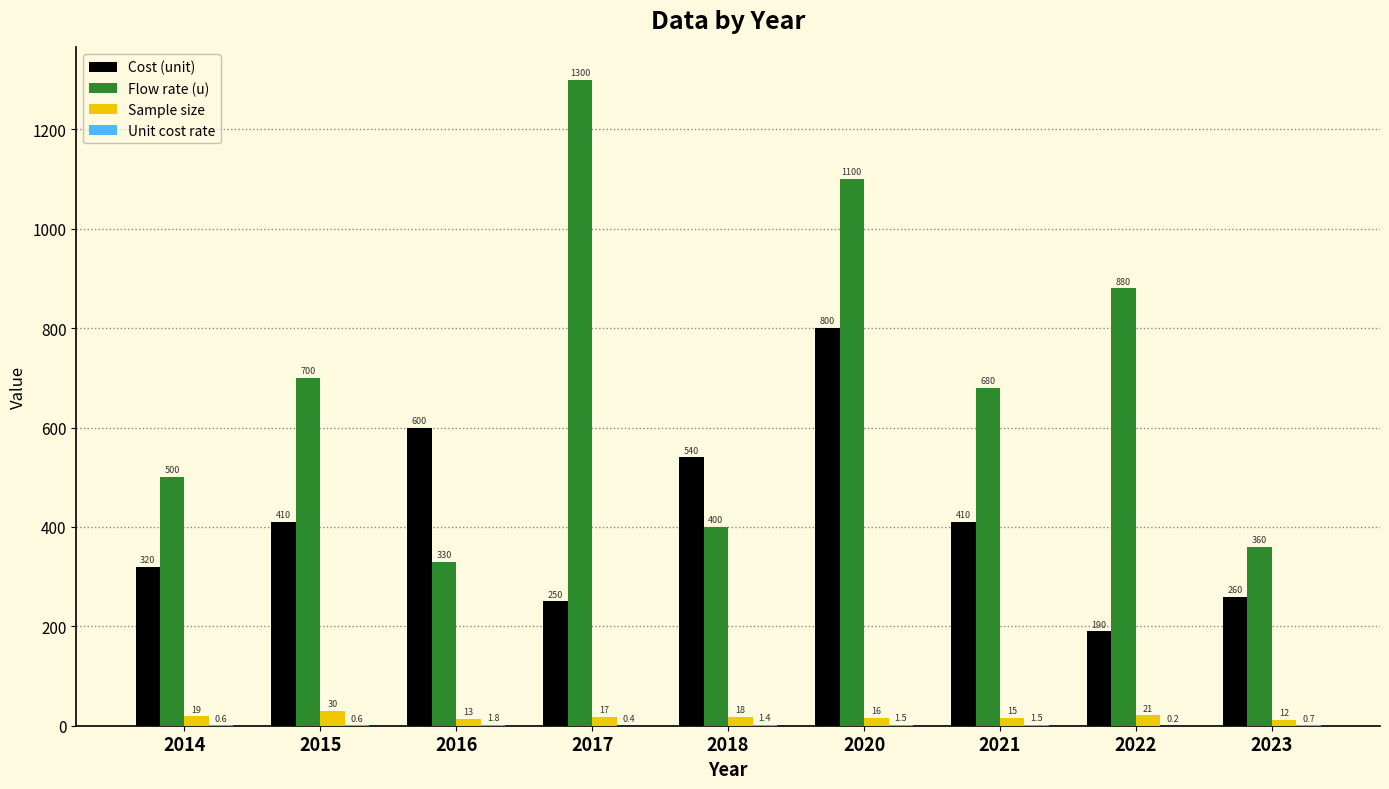

Count the number of categories in the chart.

9